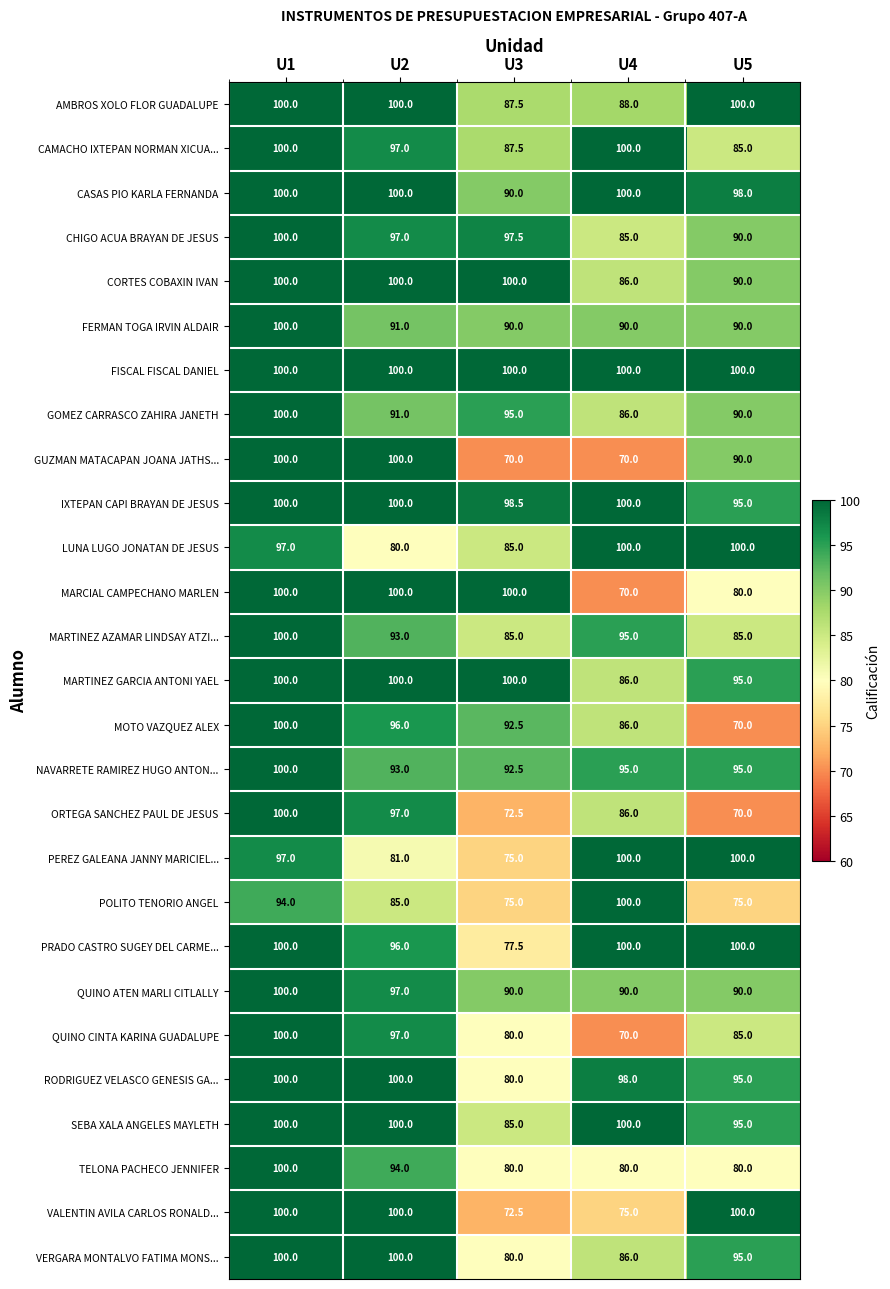

Which series has the largest total across all categories?

FISCAL FISCAL DANIEL